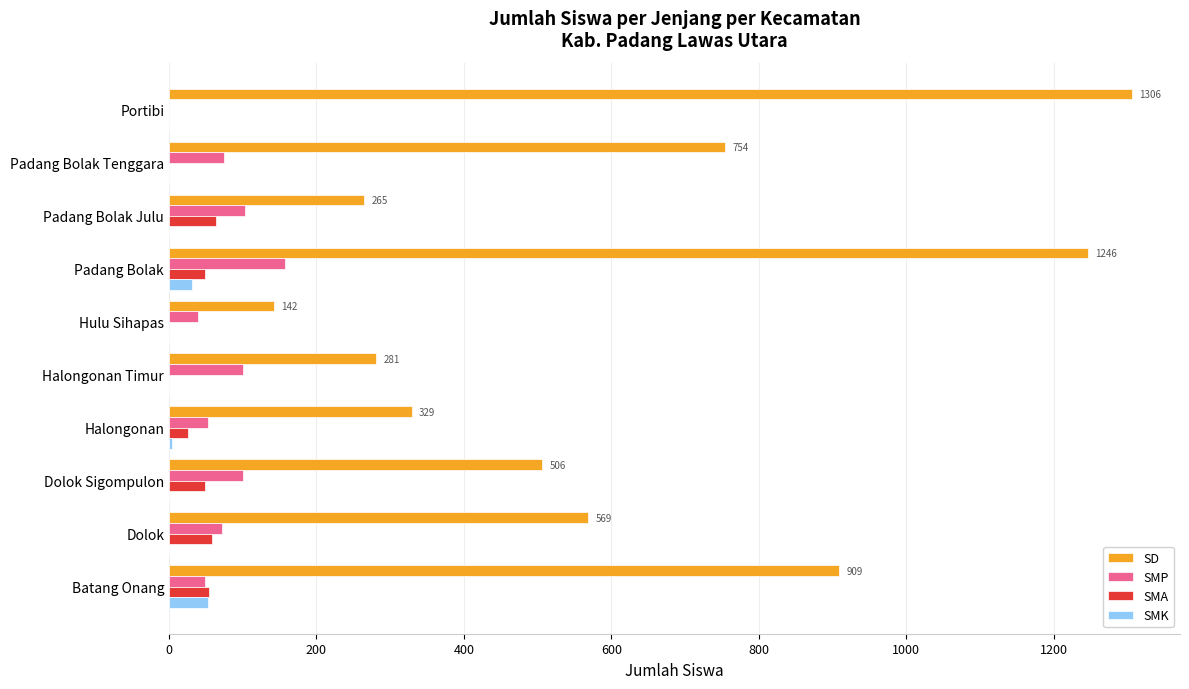

What is the sum of all SMK values?

88